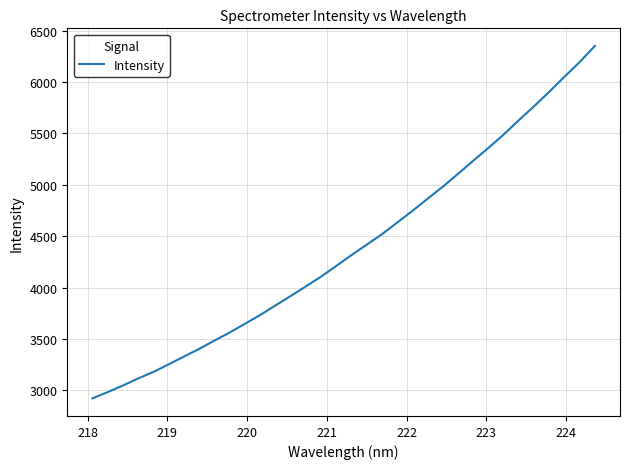

What is the smallest value displayed?

2923.0